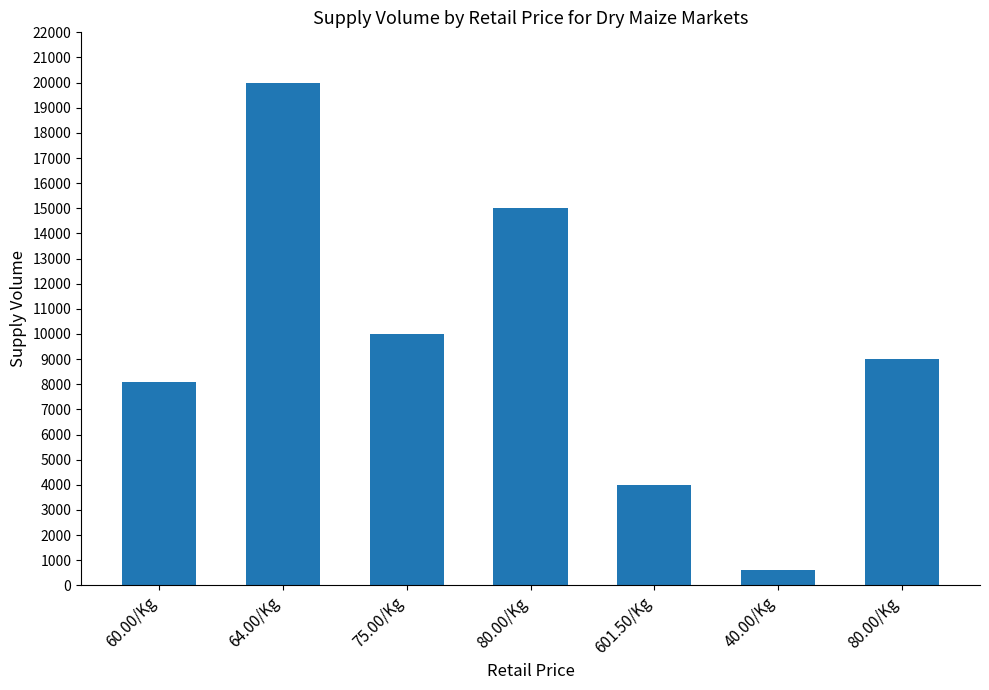

How many values are below 9000?

3